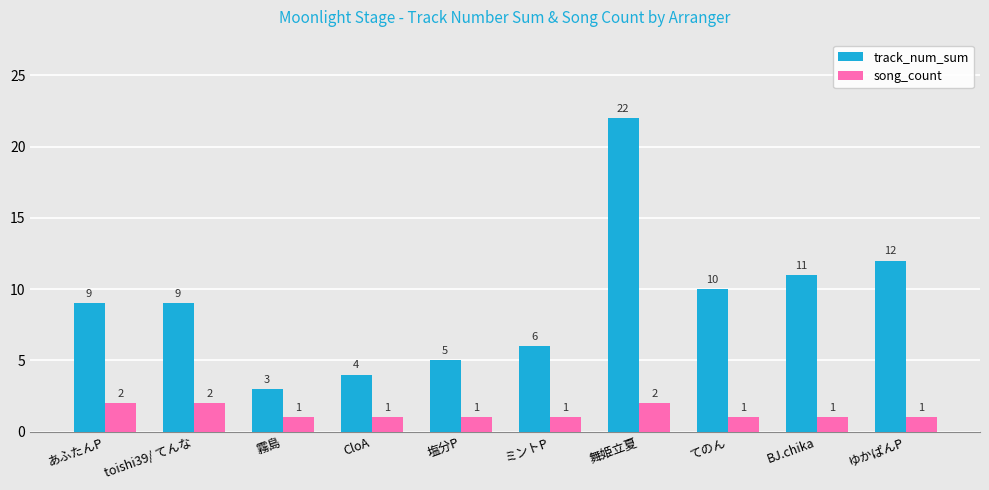

What is the label of the 5th bar from the left?

塩分P